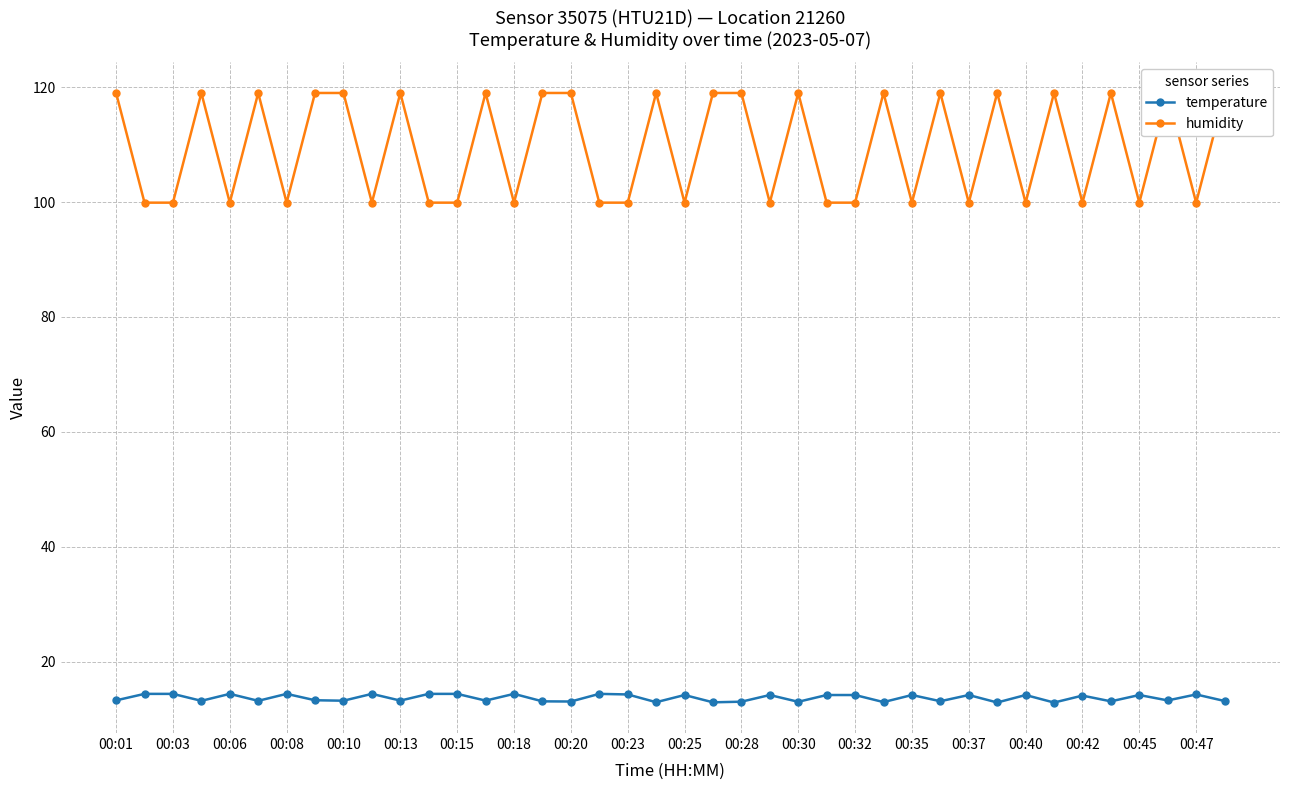

True or false: temperature and humidity cross at least once.

False